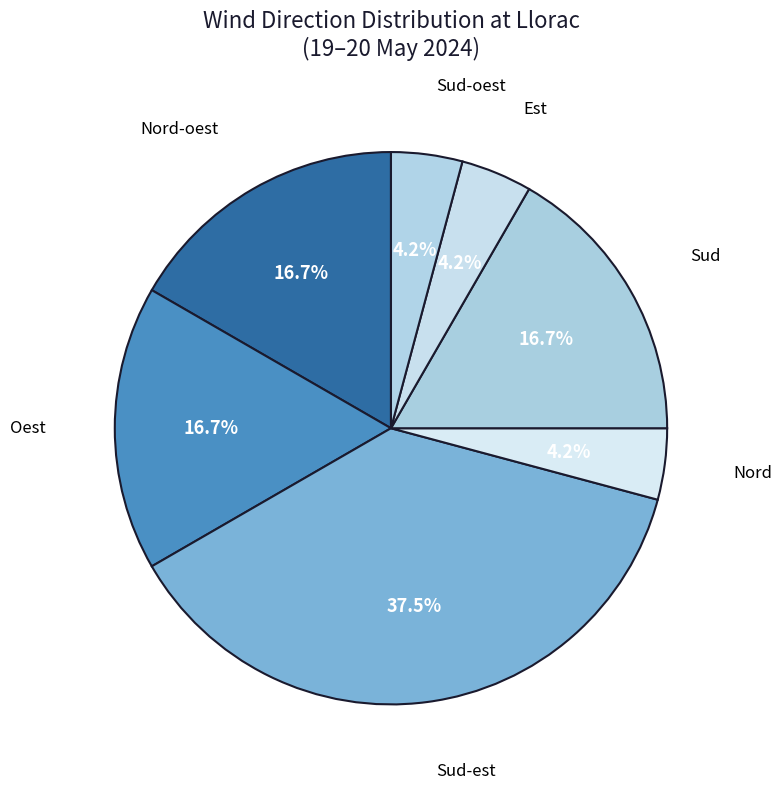

How many slices are in this pie chart?

7